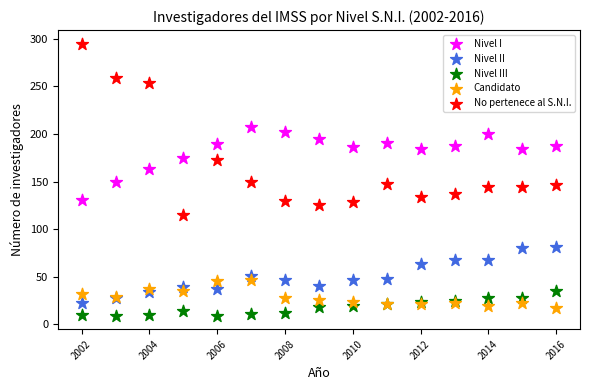

What is the X range (max minus min) for the scatter plot?

14